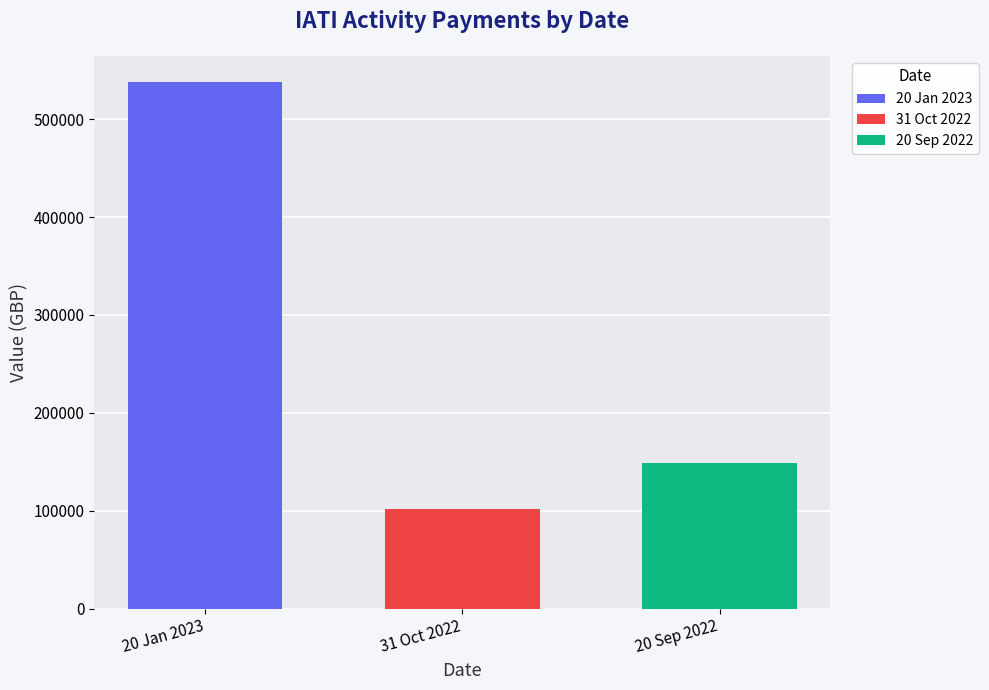

List the series in order of their peak value, highest first.

20 Jan 2023, 20 Sep 2022, 31 Oct 2022